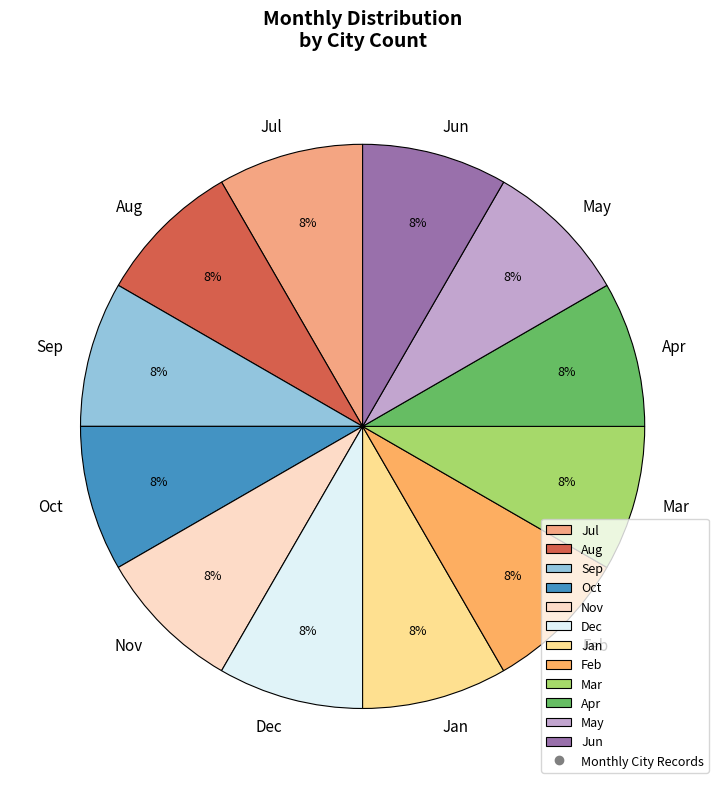

What percentage is the Sep slice, to the nearest percent?

8%